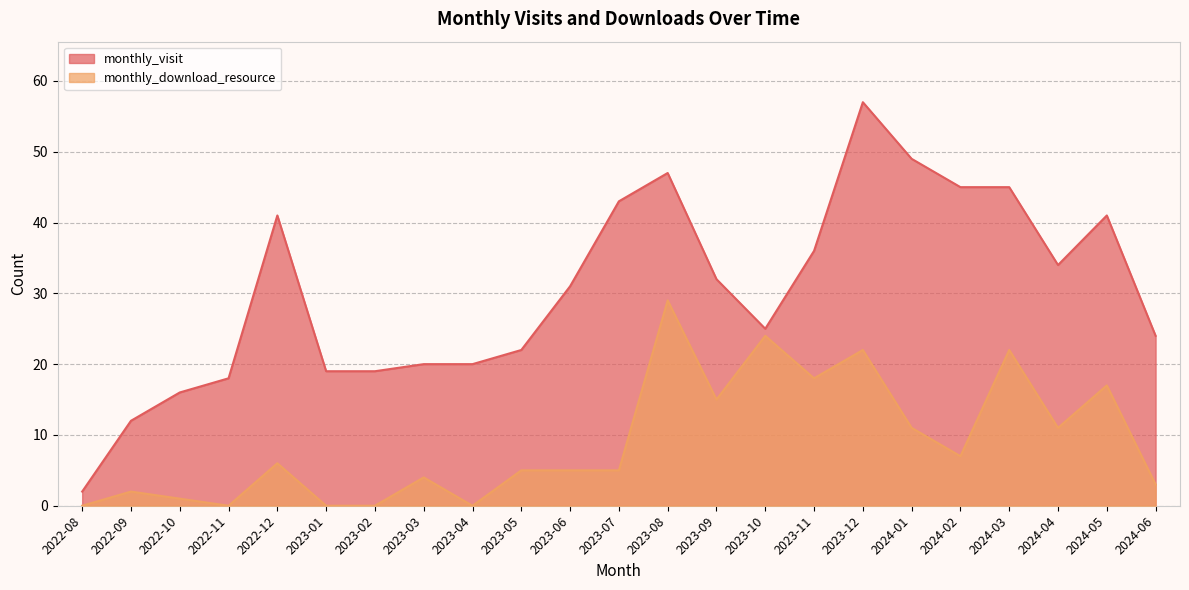

What is the sum of the monthly_visit values at 2023-08 and 2023-11?

83